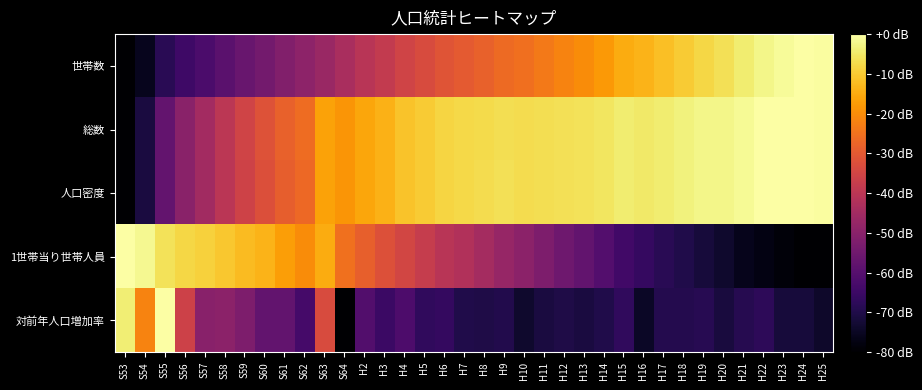

Rank the series at H7 from highest to lowest value.

人口密度, 総数, 世帯数, 1世帯当り世帯人員, 対前年人口増加率